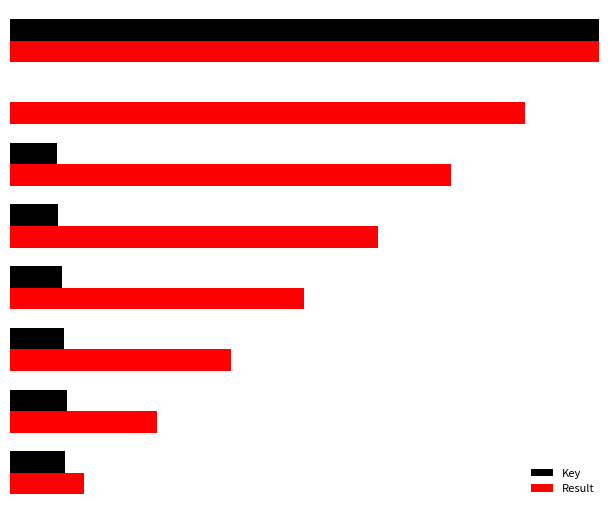

What are all the series names shown in the legend?

Key, Result